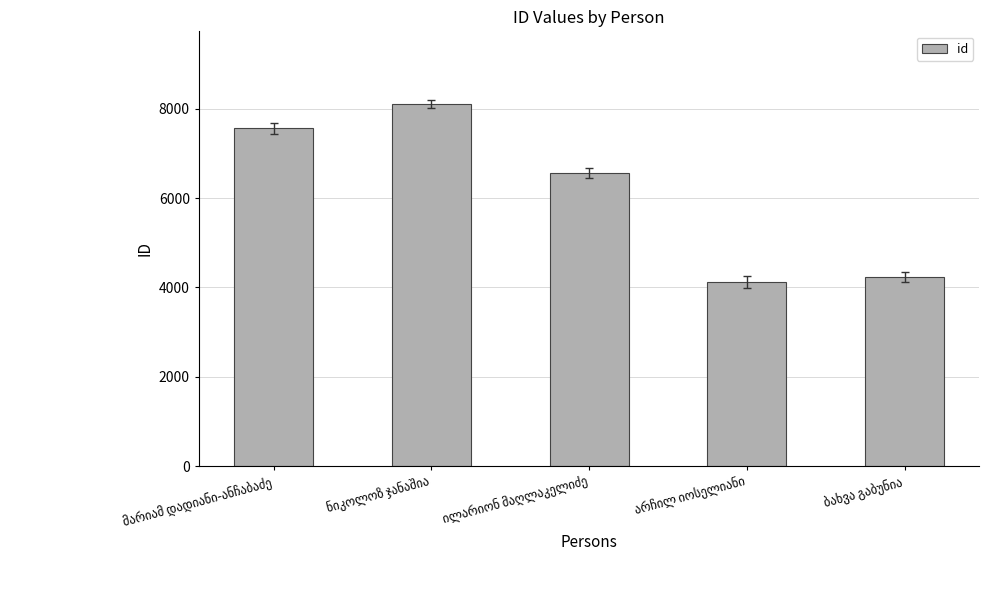

What is the maximum value shown in the chart?

8115